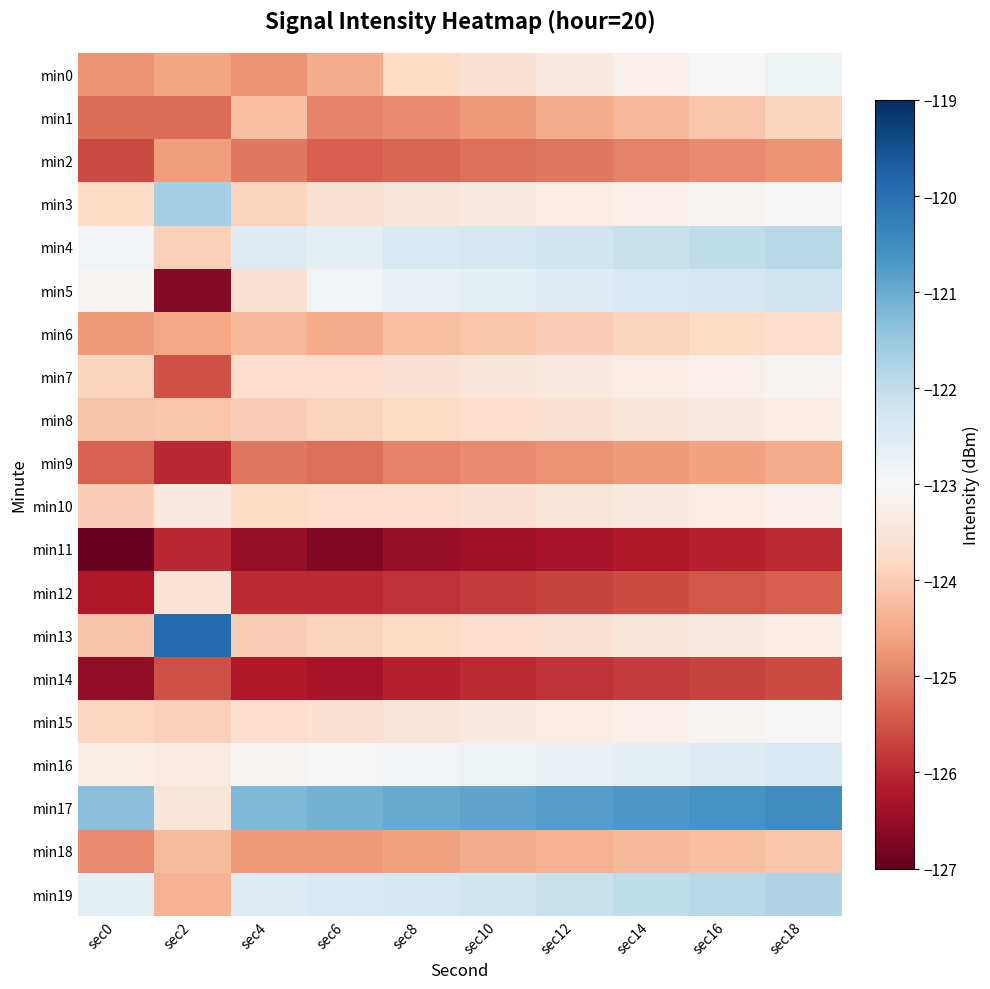

Count the number of categories in the chart.

10